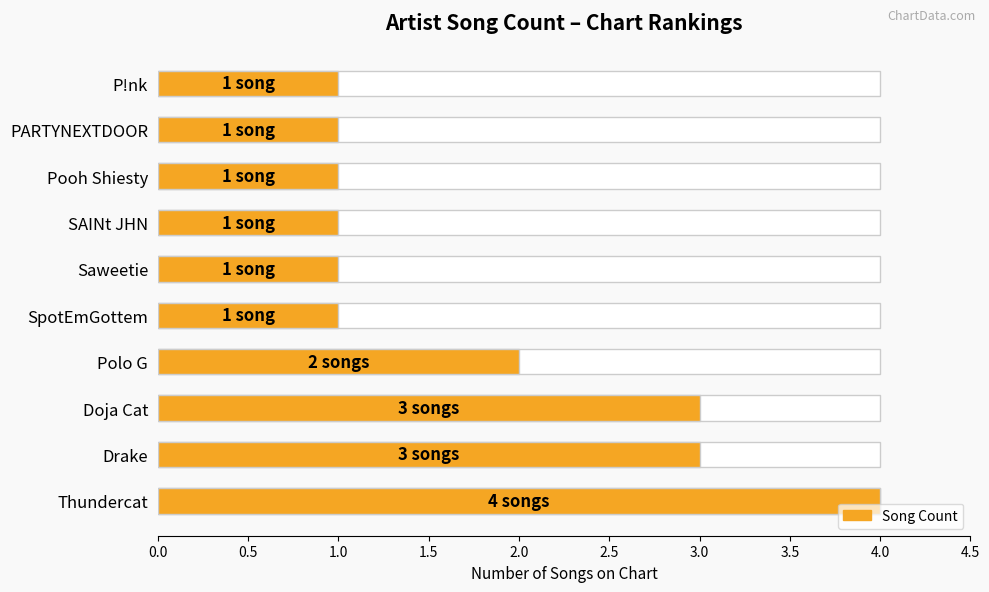

The chart shows a value of 1 at PARTYNEXTDOOR. True or false?

False